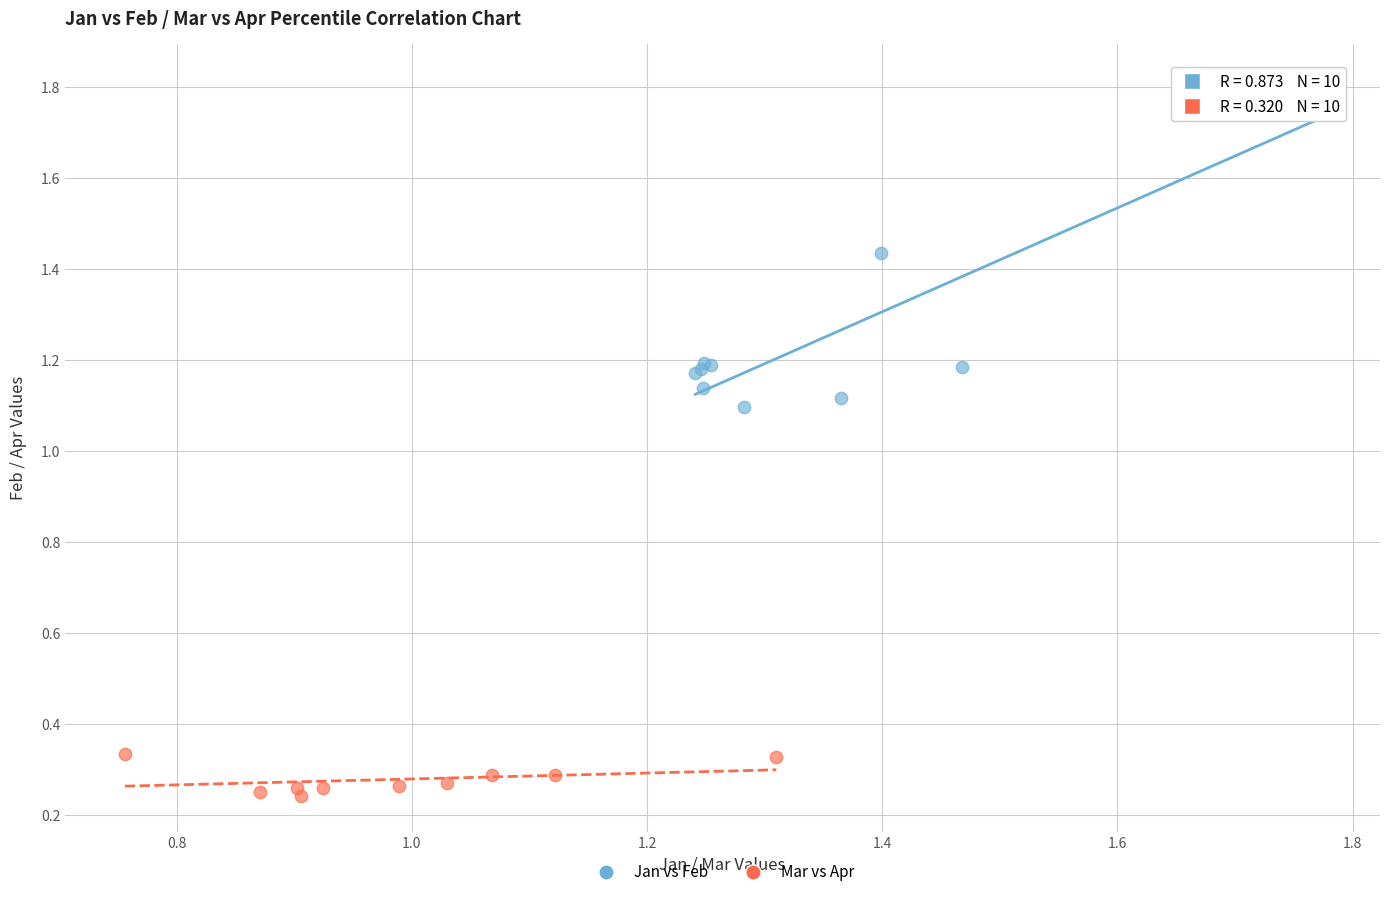

Which series has the largest Y range (max minus min)?

Jan vs Feb